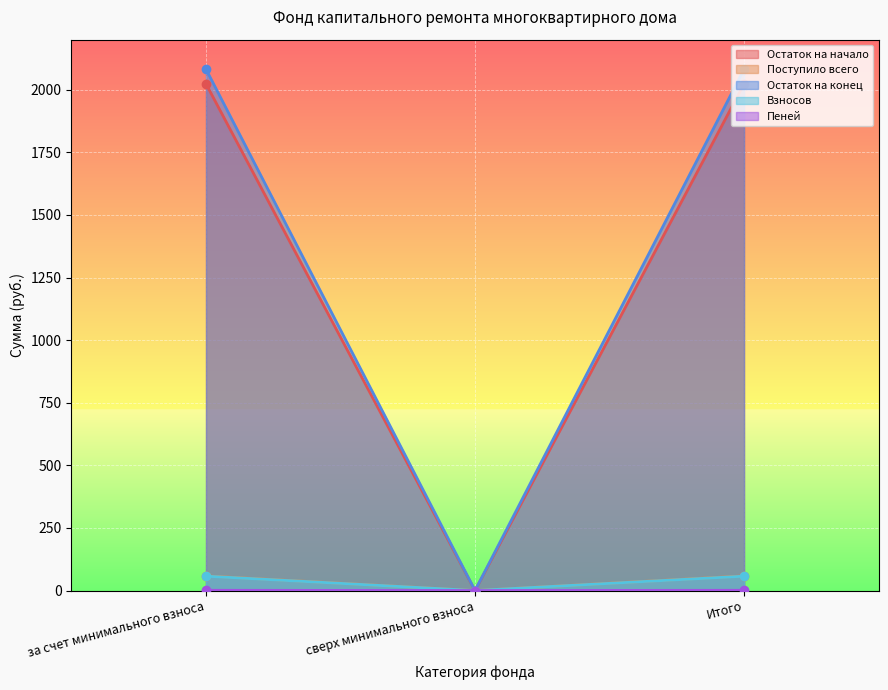

What is the difference between the Поступило всего values at сверх минимального взноса and Итого?

58.5